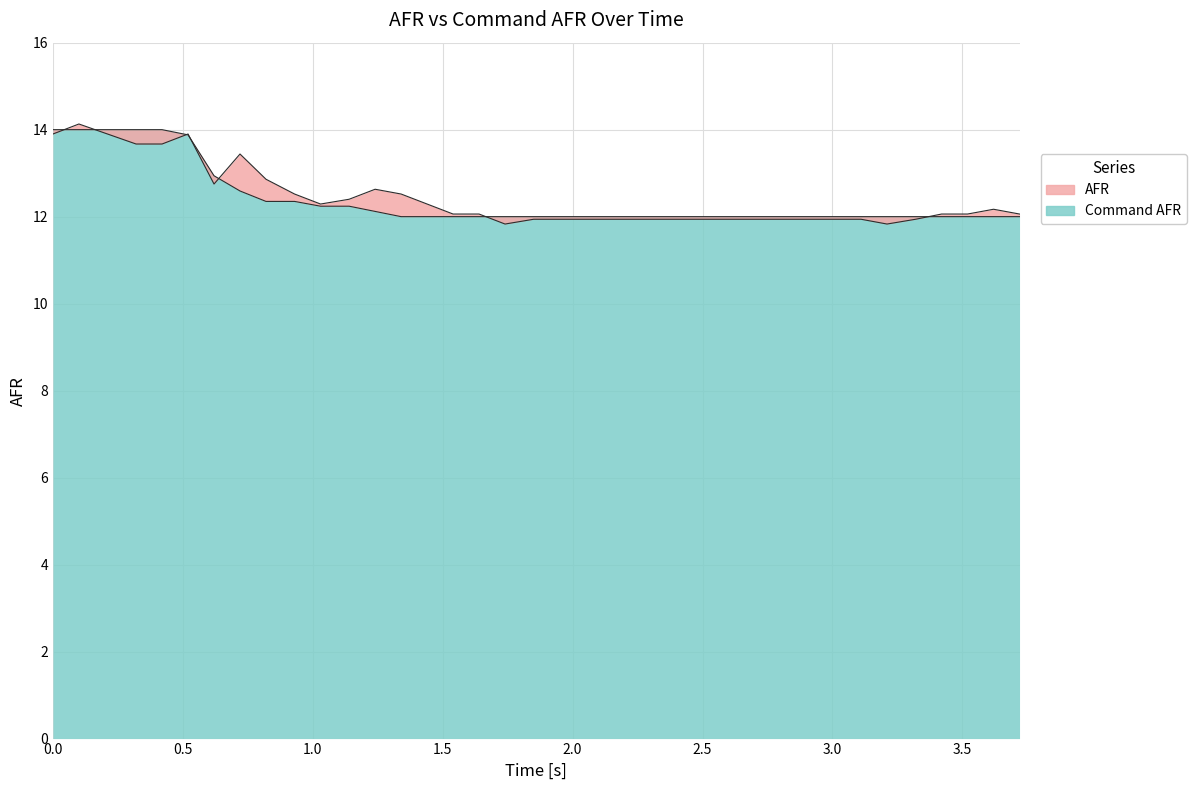

What is the difference between the highest and lowest values at 3.72?

0.1